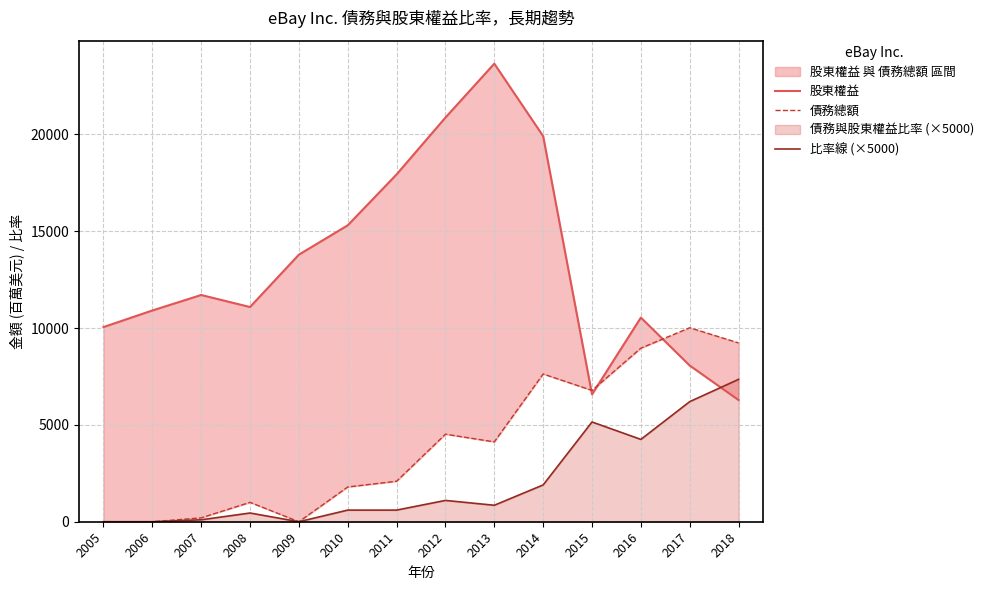

How many data points does each series have?

14